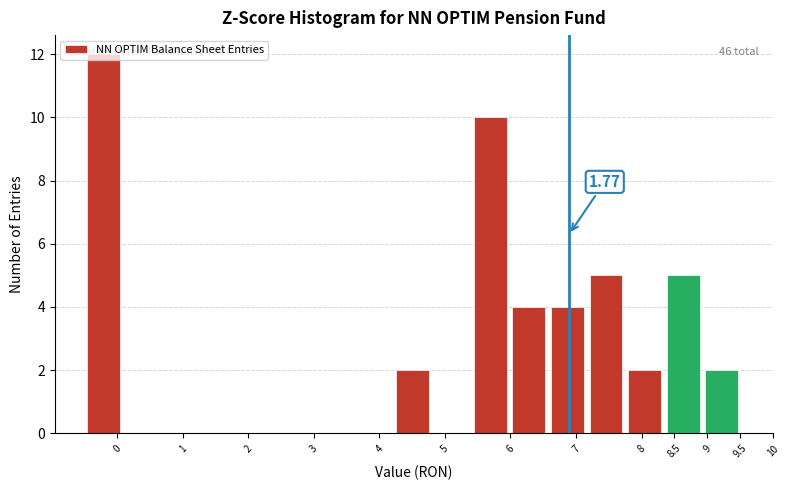

Over which range of the x-axis is the bar tallest?

-0.50 to 0.10